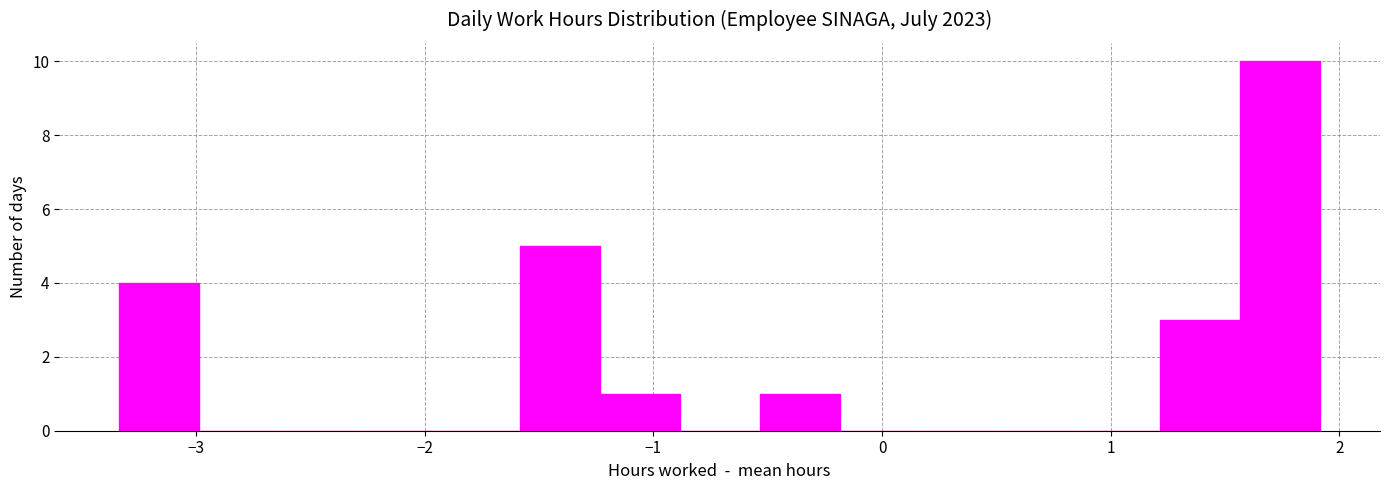

Around what value on the x-axis is the tallest bar? Give the approximate position of its centre, as read against the axis.

1.7